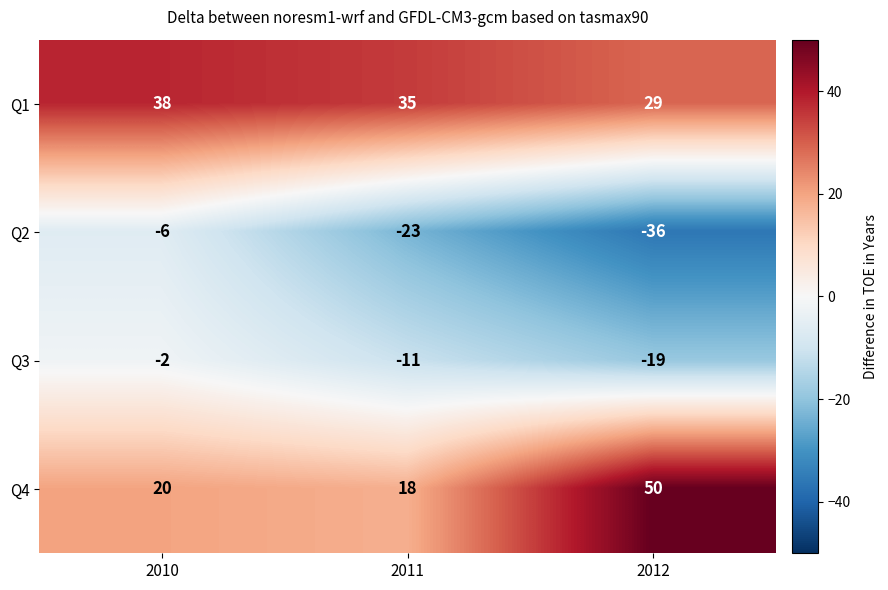

What is the total value across all series at 2012?

24